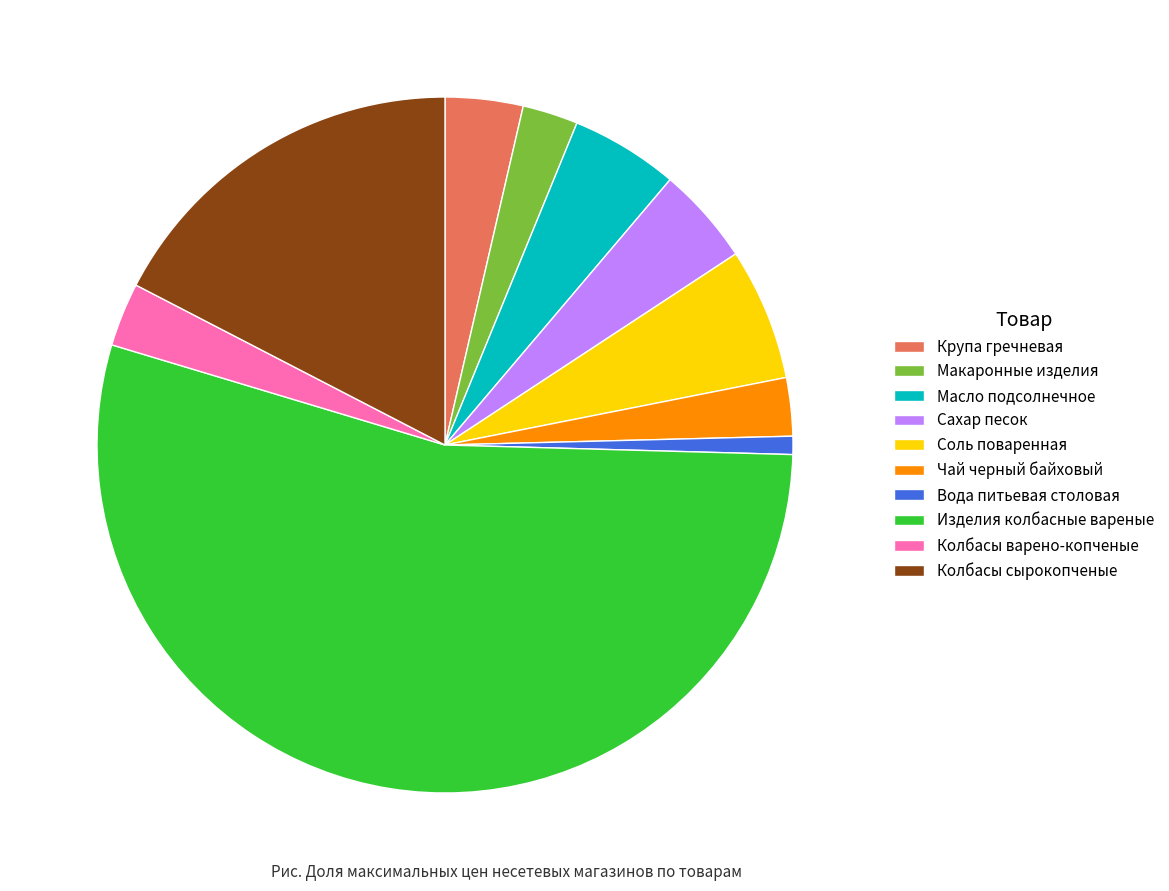

What is the ratio of the value at Крупа гречневая to the value at Масло подсолнечное?

0.7